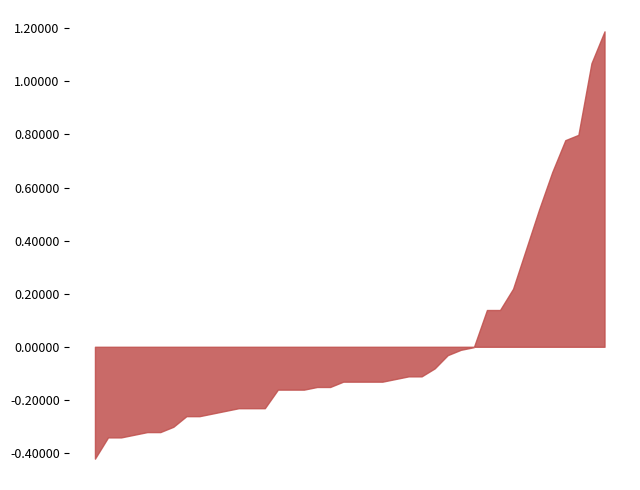

What is the greatest value displayed?

1.2